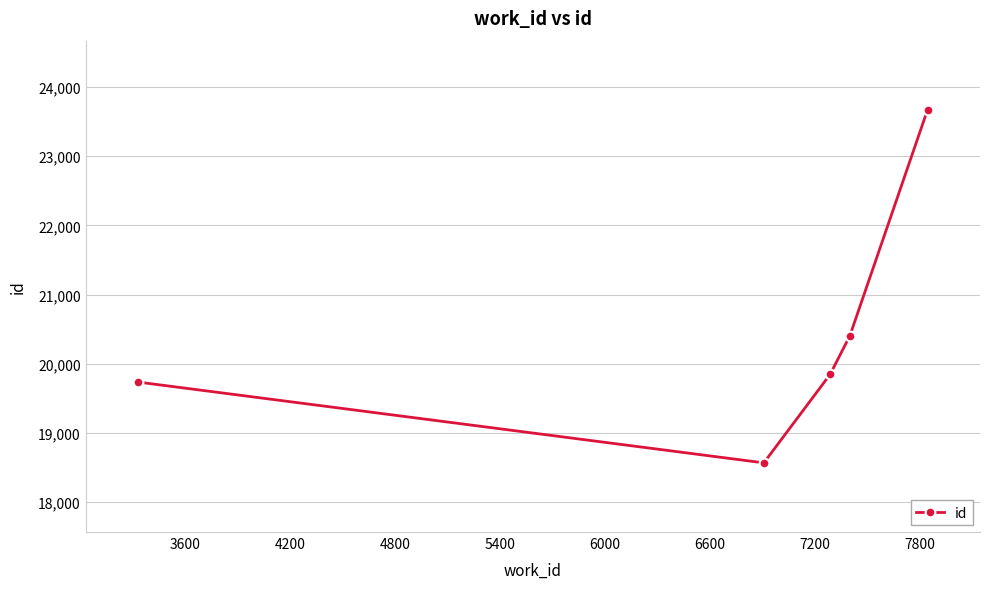

What is the maximum value shown in the chart?

23670